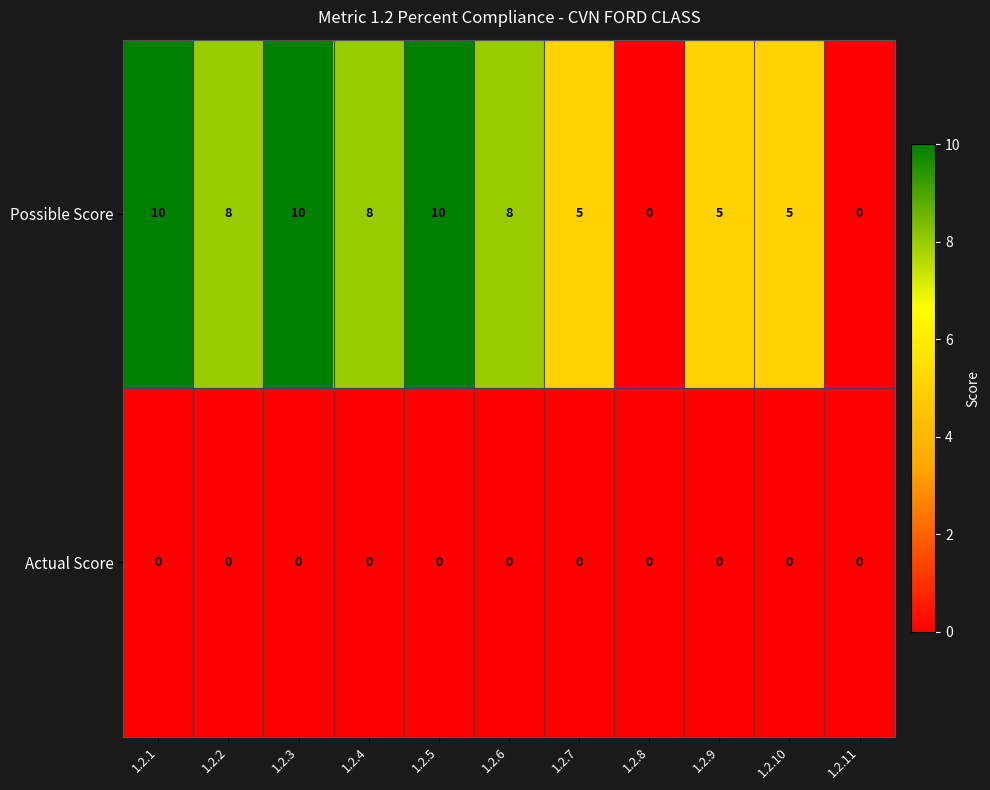

Count the Possible Score values in the range 5 to 10.

9